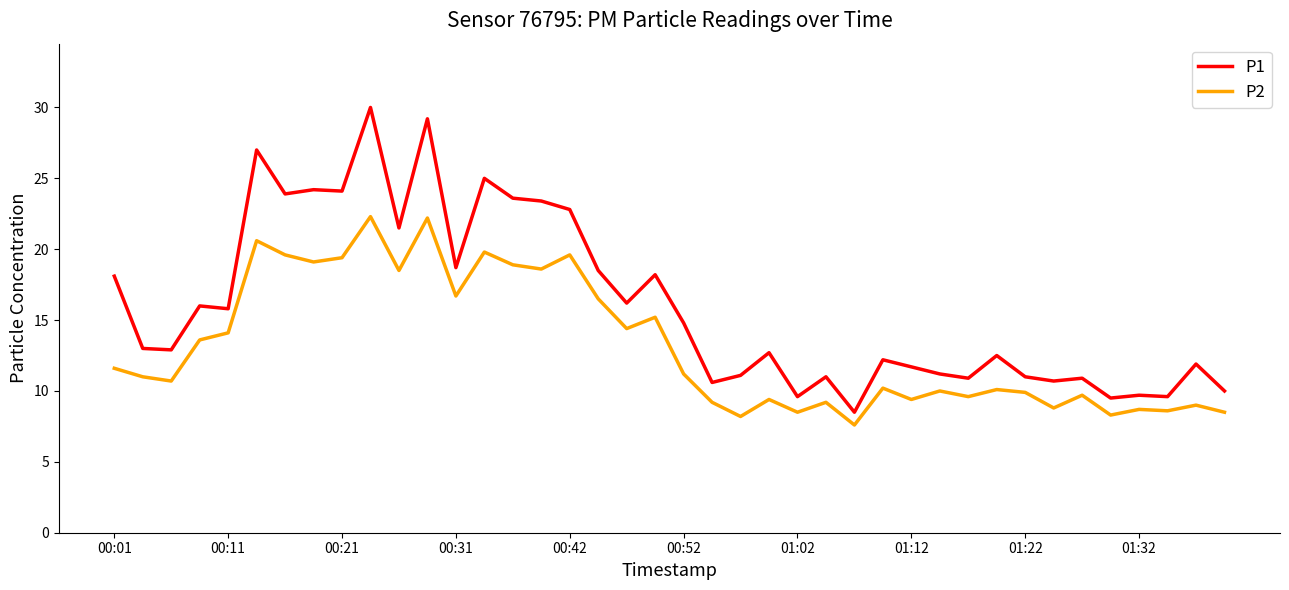

Which series has the largest total across all categories?

P1